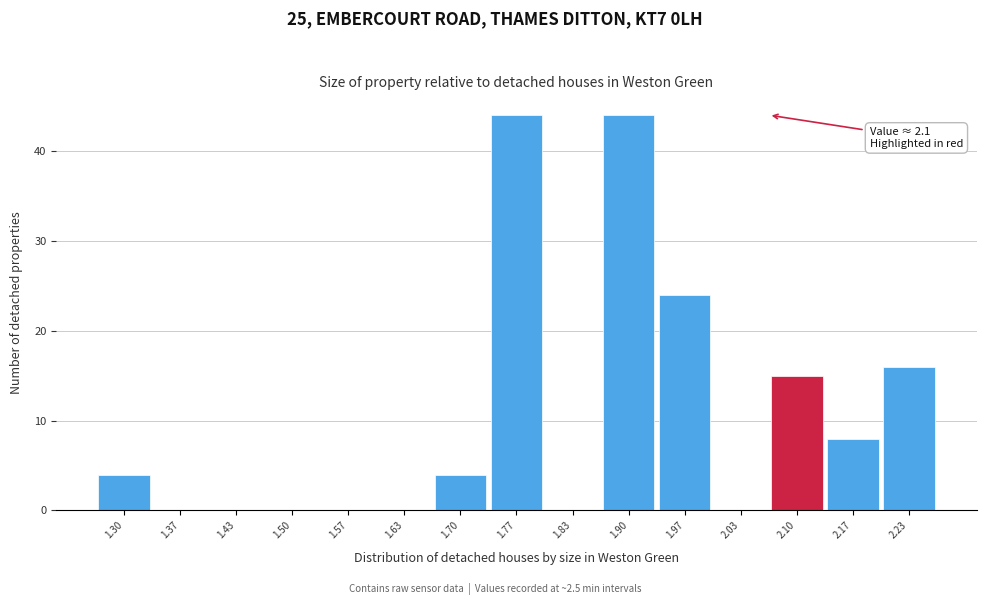

Reading left to right, extract all data points from this chart.

1.30=4	1.37=0	1.43=0	1.50=0	1.57=0	1.63=0	1.70=4	1.77=44	1.83=0	1.90=44	1.97=24	2.03=0	2.10=15	2.17=8	2.23=16